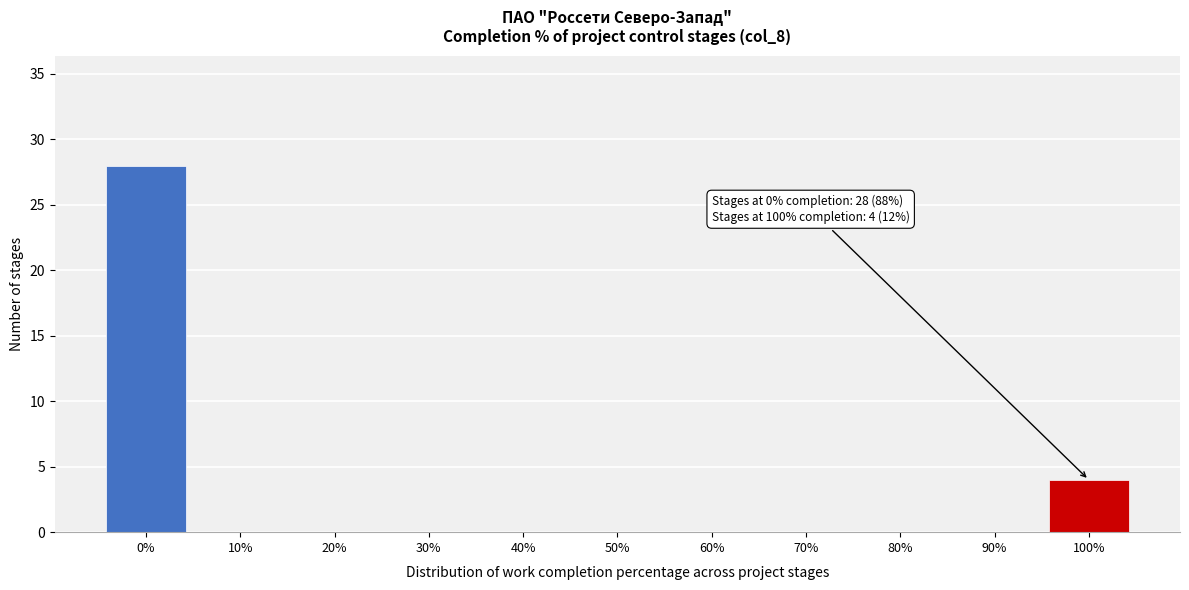

Reading left to right, extract all data points from this chart.

0%=28	10%=0	20%=0	30%=0	40%=0	50%=0	60%=0	70%=0	80%=0	90%=0	100%=4